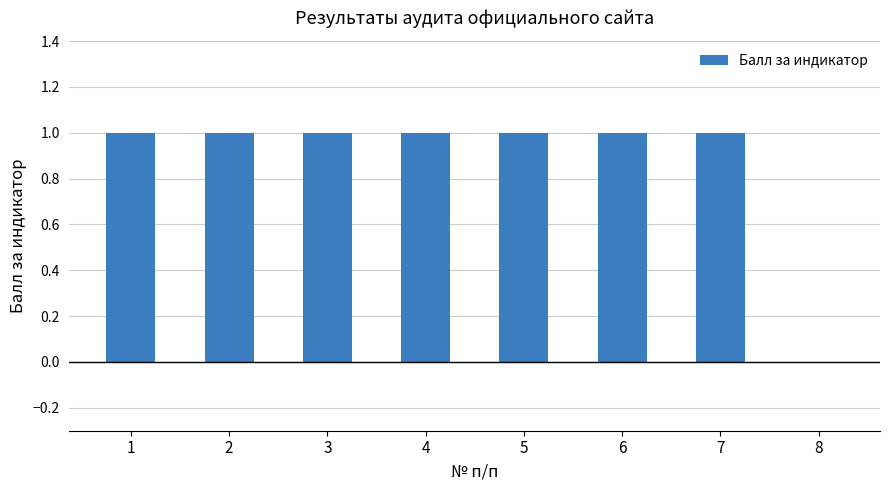

At which label is the value closest to 0?

8